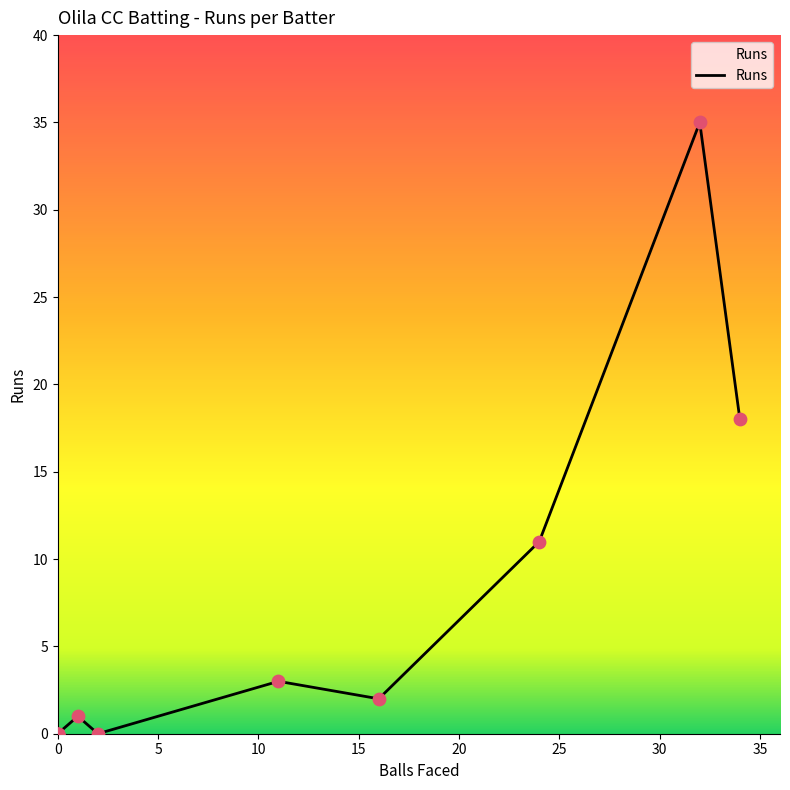

Which has a higher value, 20 or 0?

20